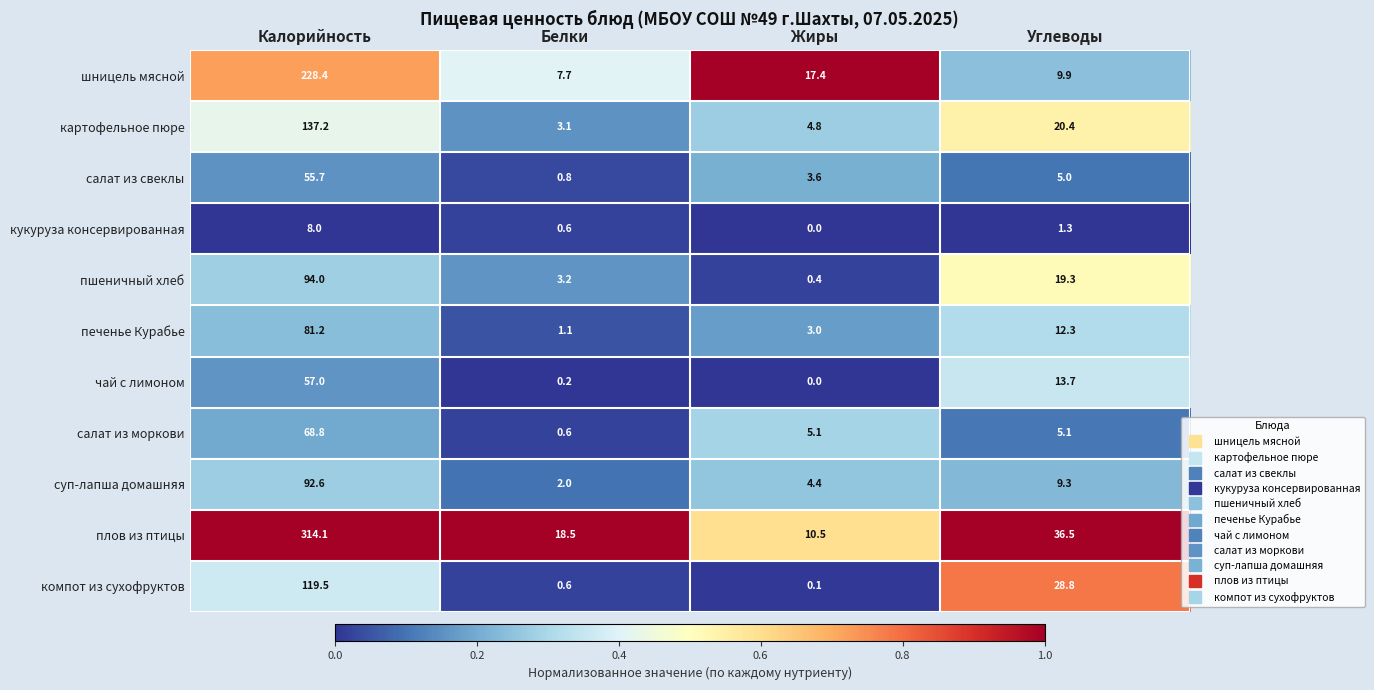

Is the value of пшеничный хлеб at Белки greater than the value of плов из птицы at Углеводы?

No